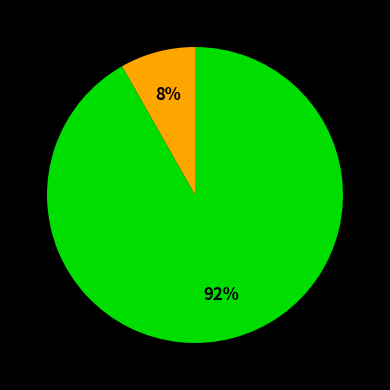

Is there any slice that represents more than half of the pie?

Yes